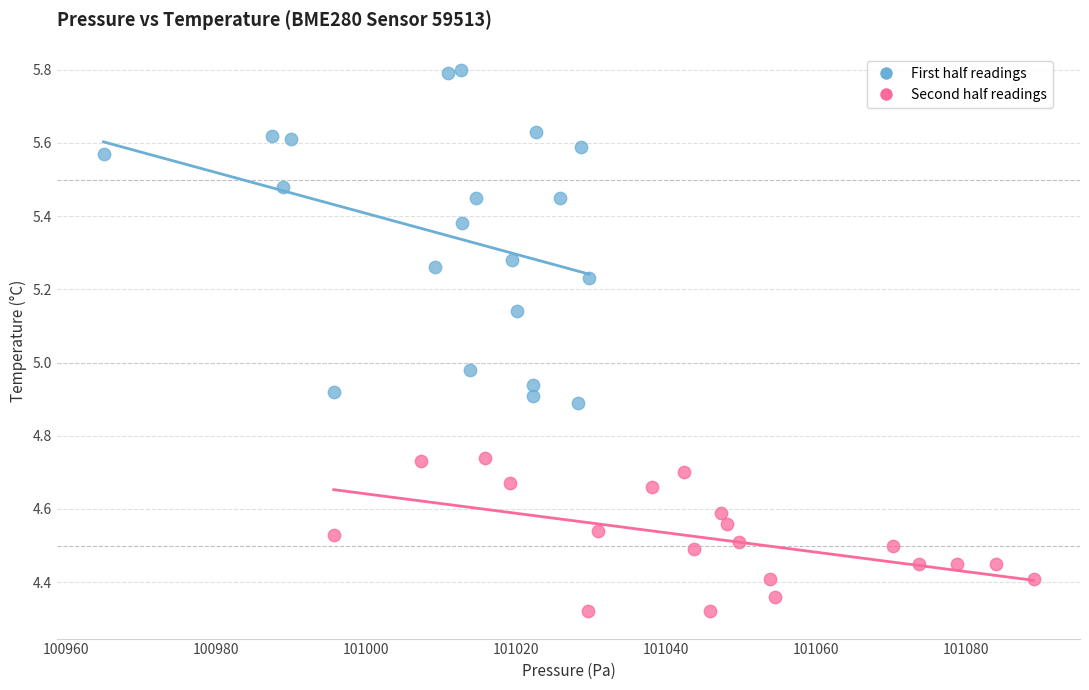

Which series contains the lowest Y value?

Second half readings